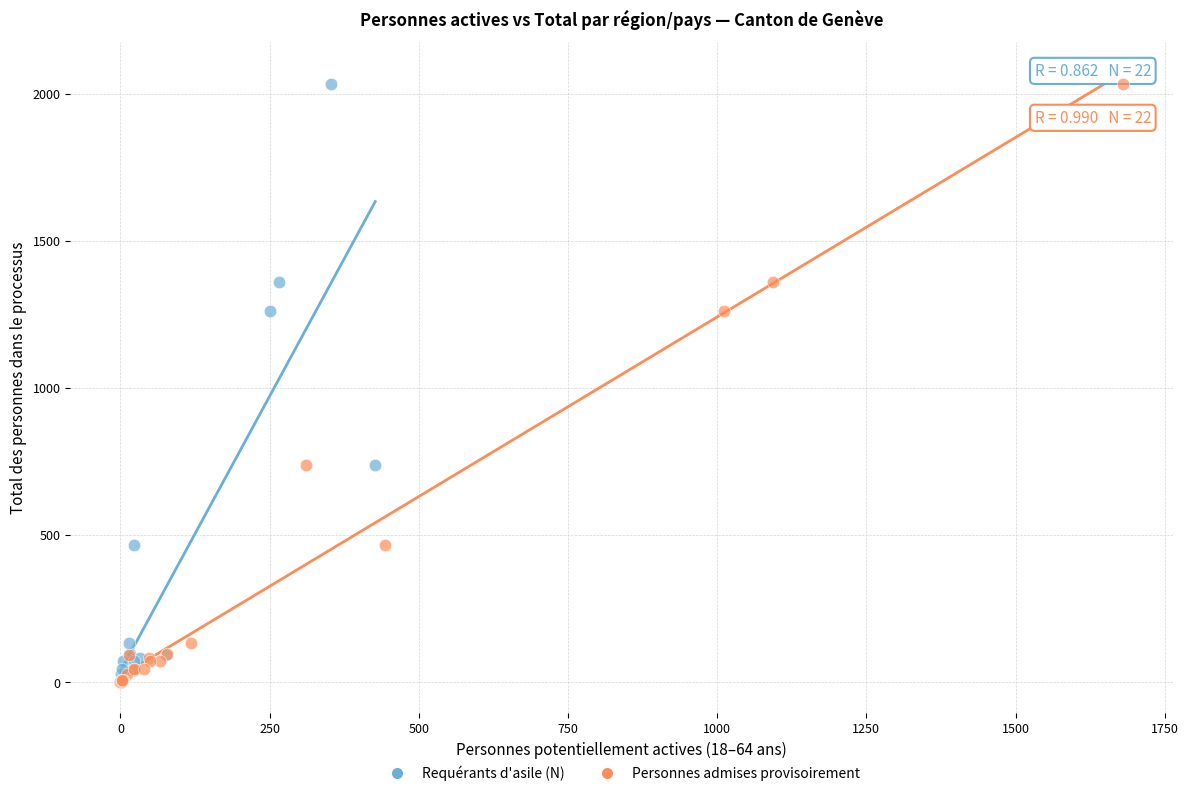

What are all the series names shown in the legend?

Requérants d'asile (N), Personnes admises provisoirement